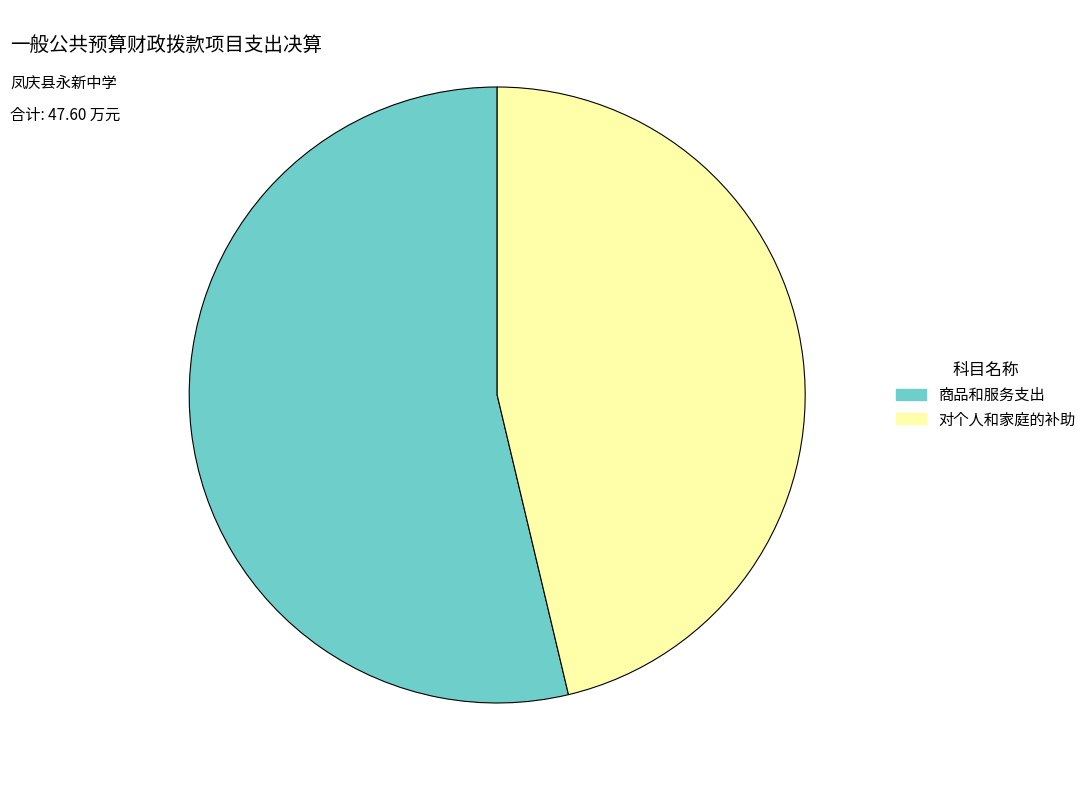

Is there any slice that represents more than half of the pie?

Yes